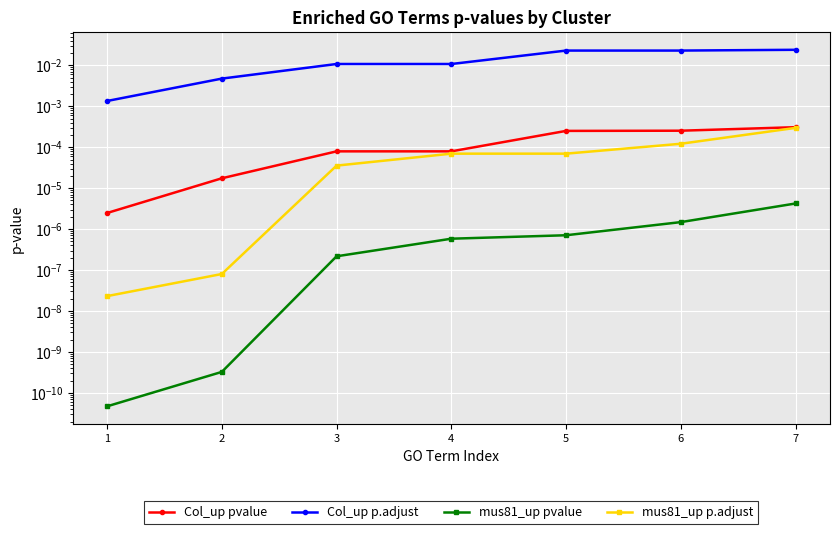

True or false: mus81_up pvalue has more than 0 points higher than both neighbors.

False